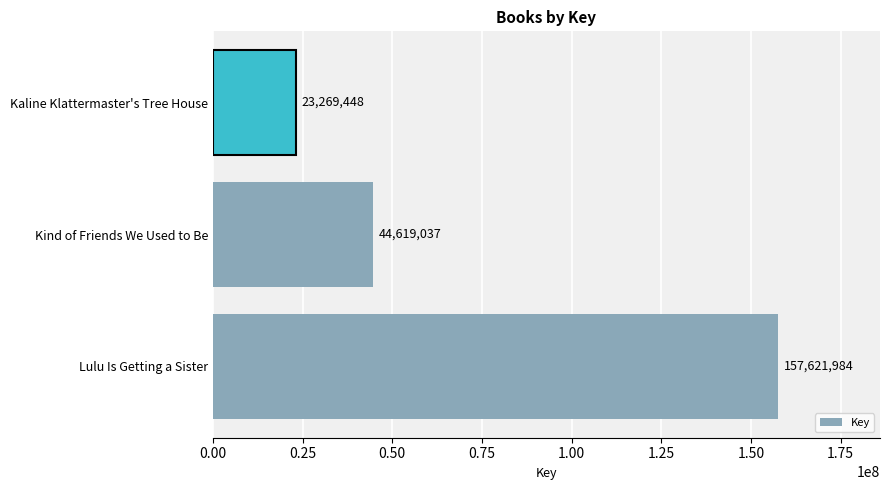

Does the chart contain stacked bars?

No